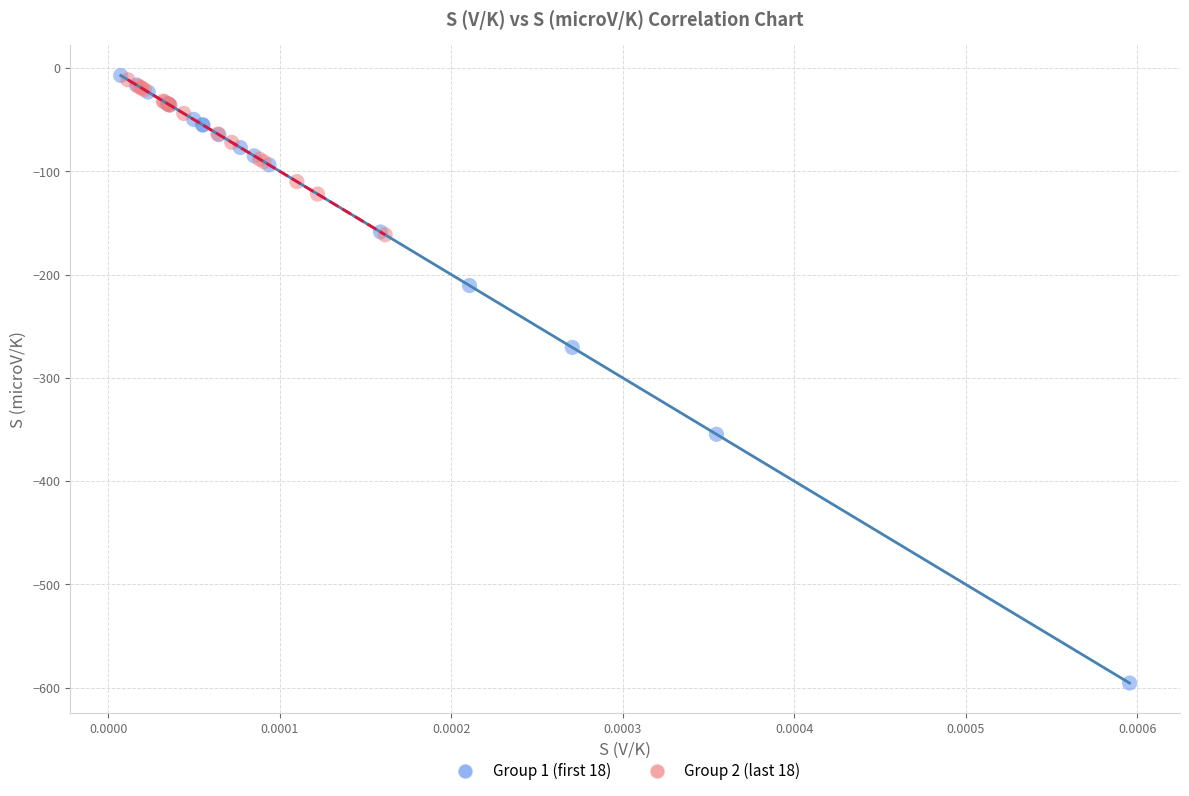

Which series has the widest spread of Y values?

Group 1 (first 18)